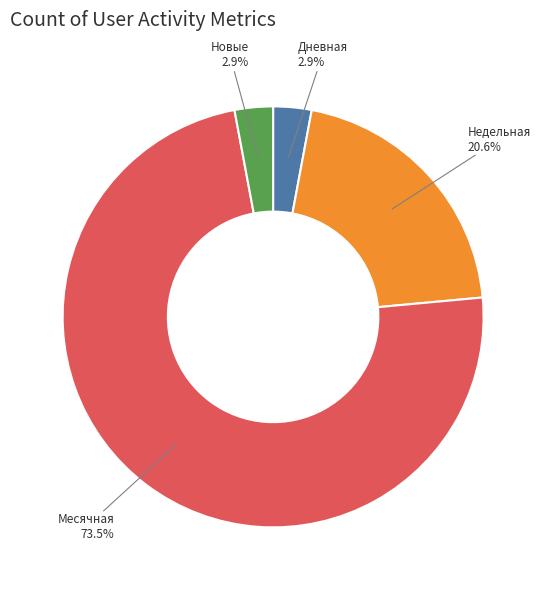

To the nearest percent, what is the difference between the largest and smallest slice percentages?

71%